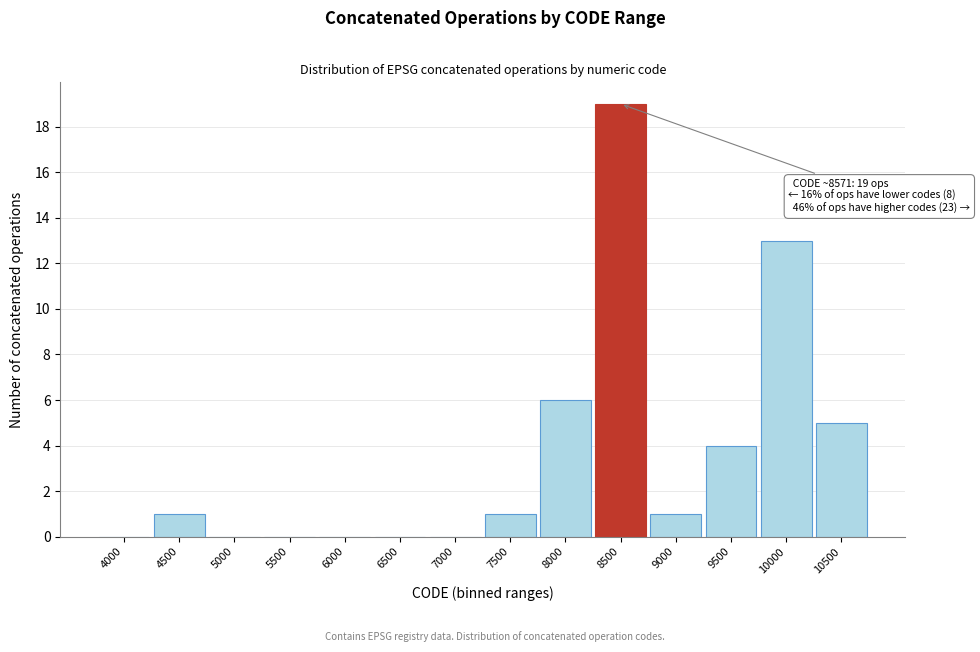

Reading left to right, extract all data points from this chart.

4000=0	4500=1	5000=0	5500=0	6000=0	6500=0	7000=0	7500=1	8000=6	8500=19	9000=1	9500=4	10000=13	10500=5